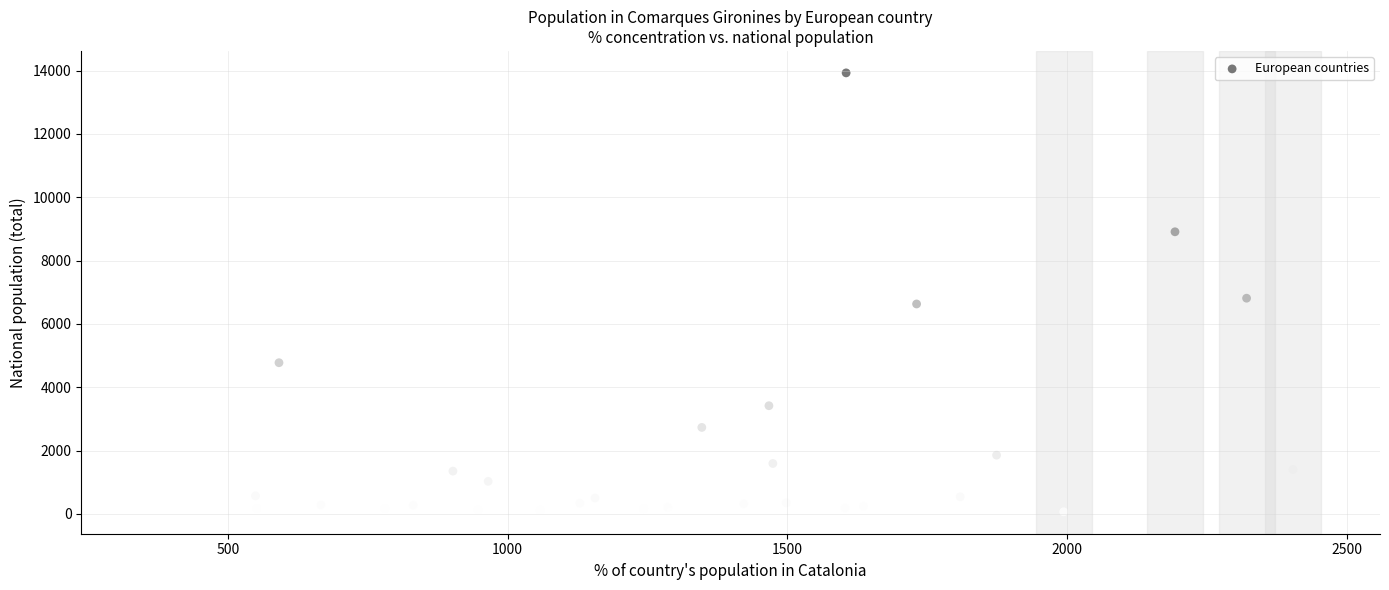

What Y value in the scatter plot is closest to 6996?

6811